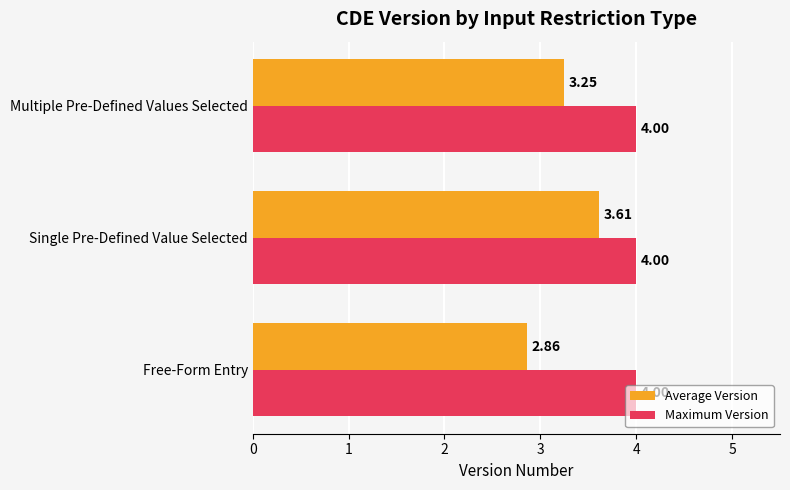

How many Average Version values are between 2 and 3?

1